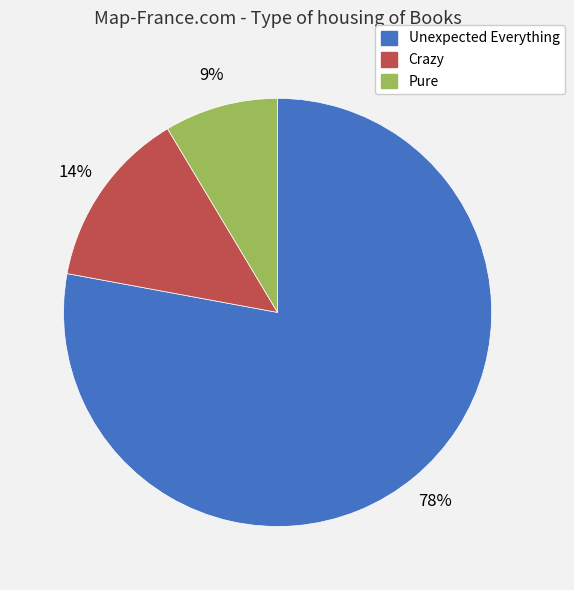

What percentage is the Crazy slice, to the nearest percent?

14%